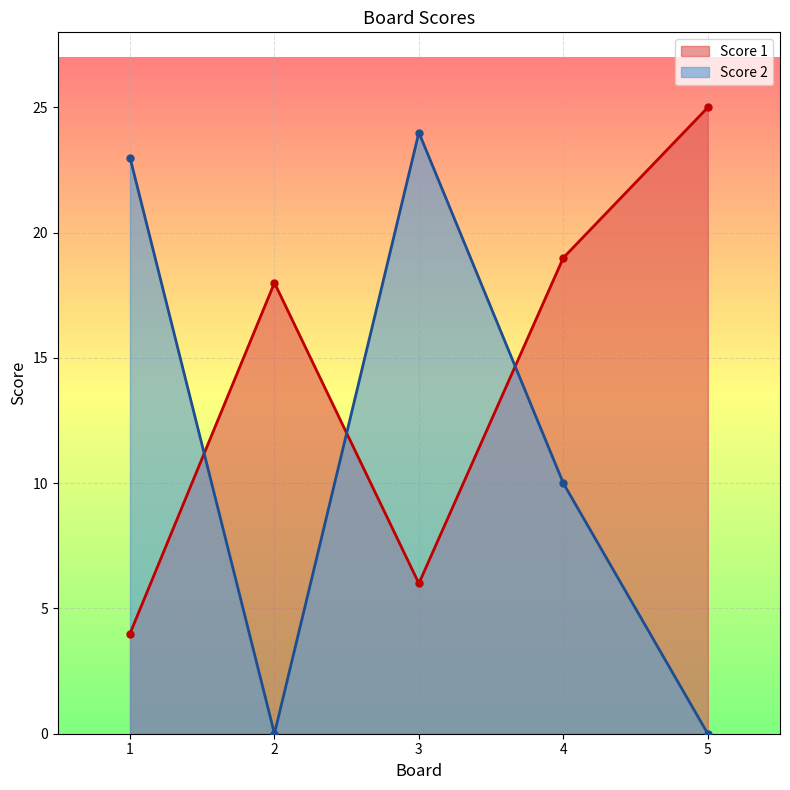

At which label is Score 1 closest to 14?

2